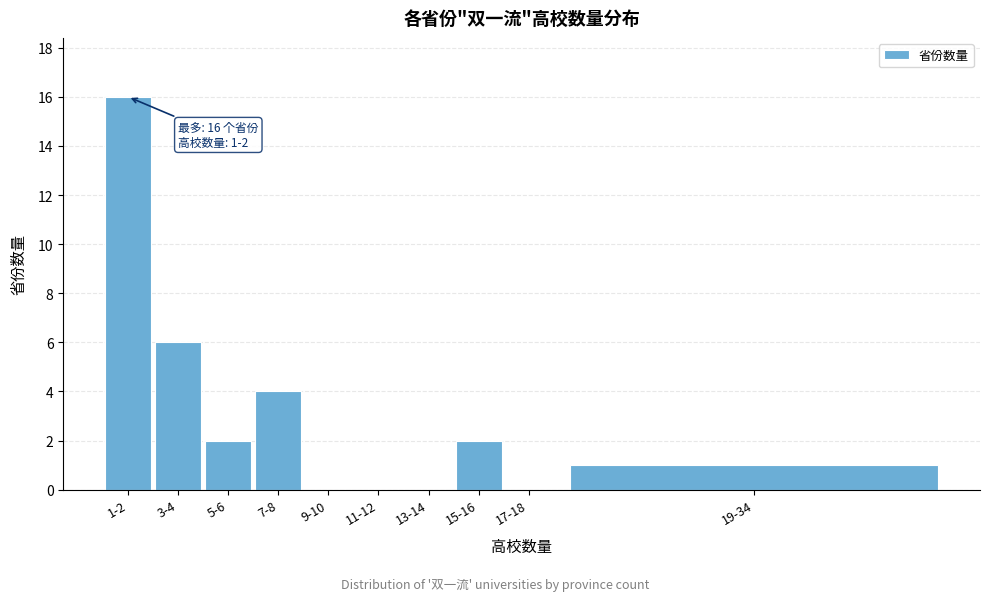

Reading left to right, transcribe all the data shown in this chart.

1-2=16	3-4=6	5-6=2	7-8=4	9-10=0	11-12=0	13-14=0	15-16=2	17-18=0	19-34=1